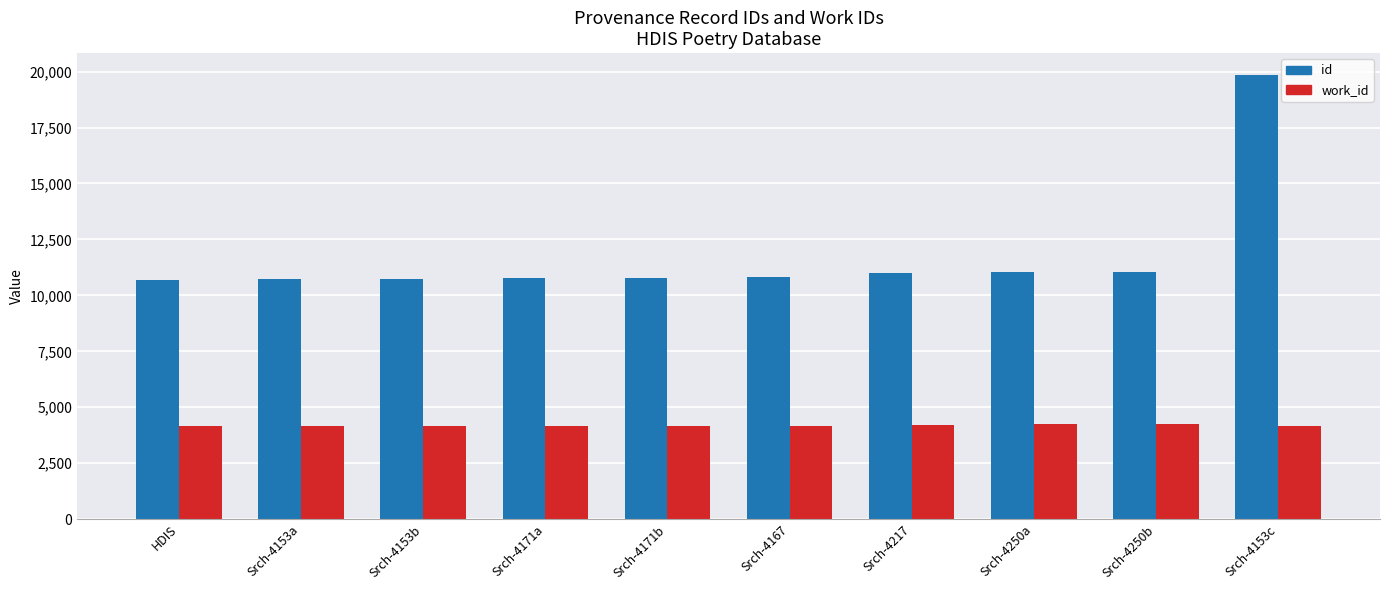

How many values in the id series are below 10809?

5